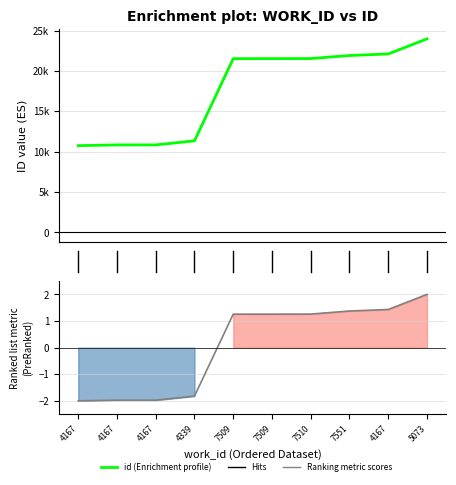

True or false: id and Ranking metric scores cross at least once.

False